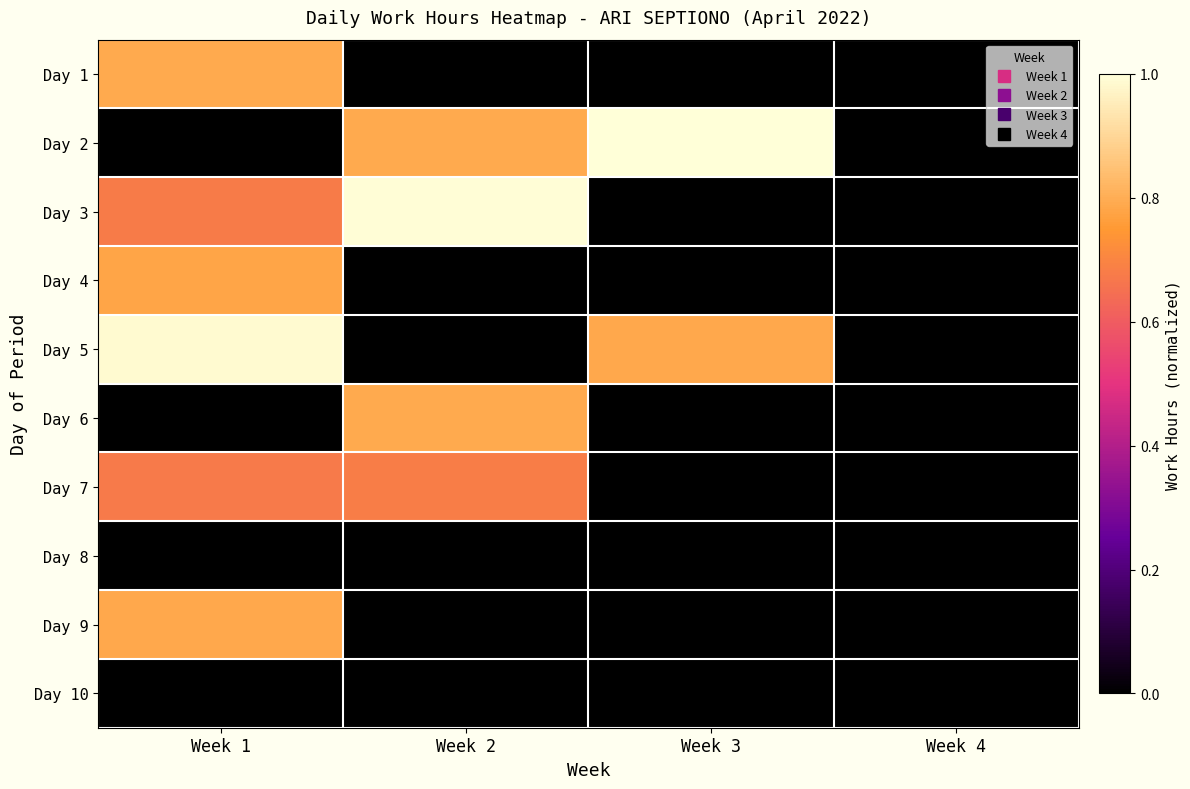

At Week 1, list the series in order from largest to smallest.

Day 5, Day 1, Day 9, Day 4, Day 3, Day 7, Day 2, Day 6, Day 8, Day 10